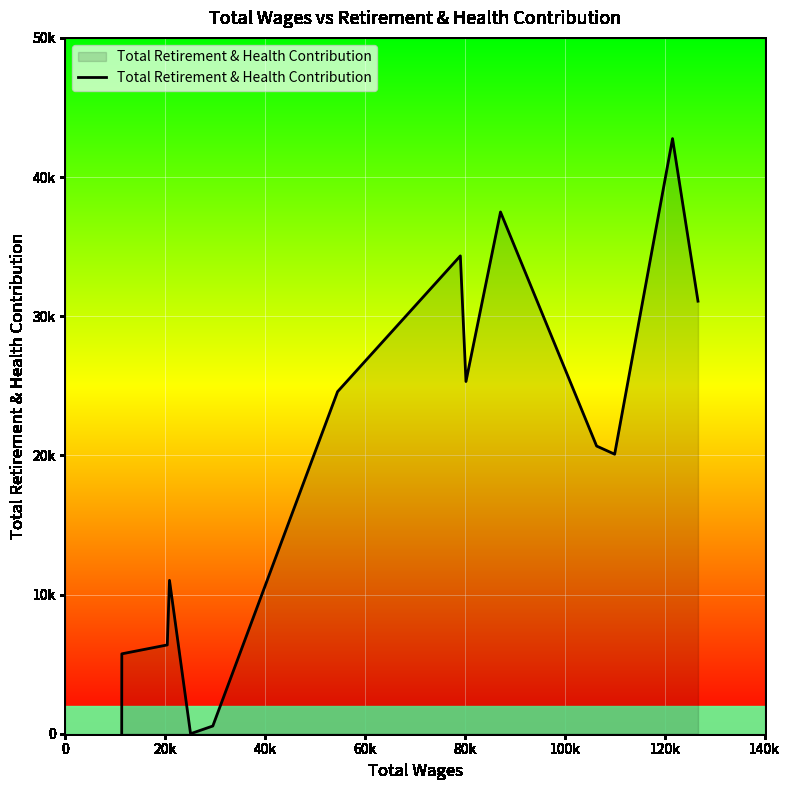

Is this an area chart (filled region under the line)?

Yes